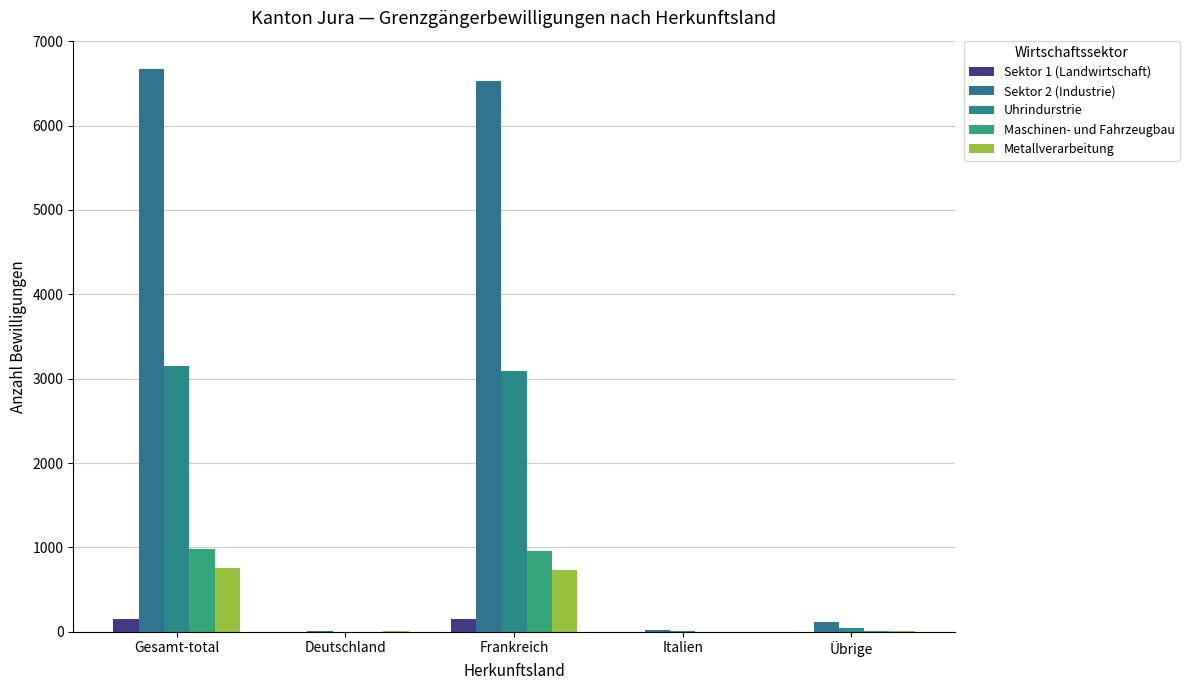

Are the bars horizontal?

No